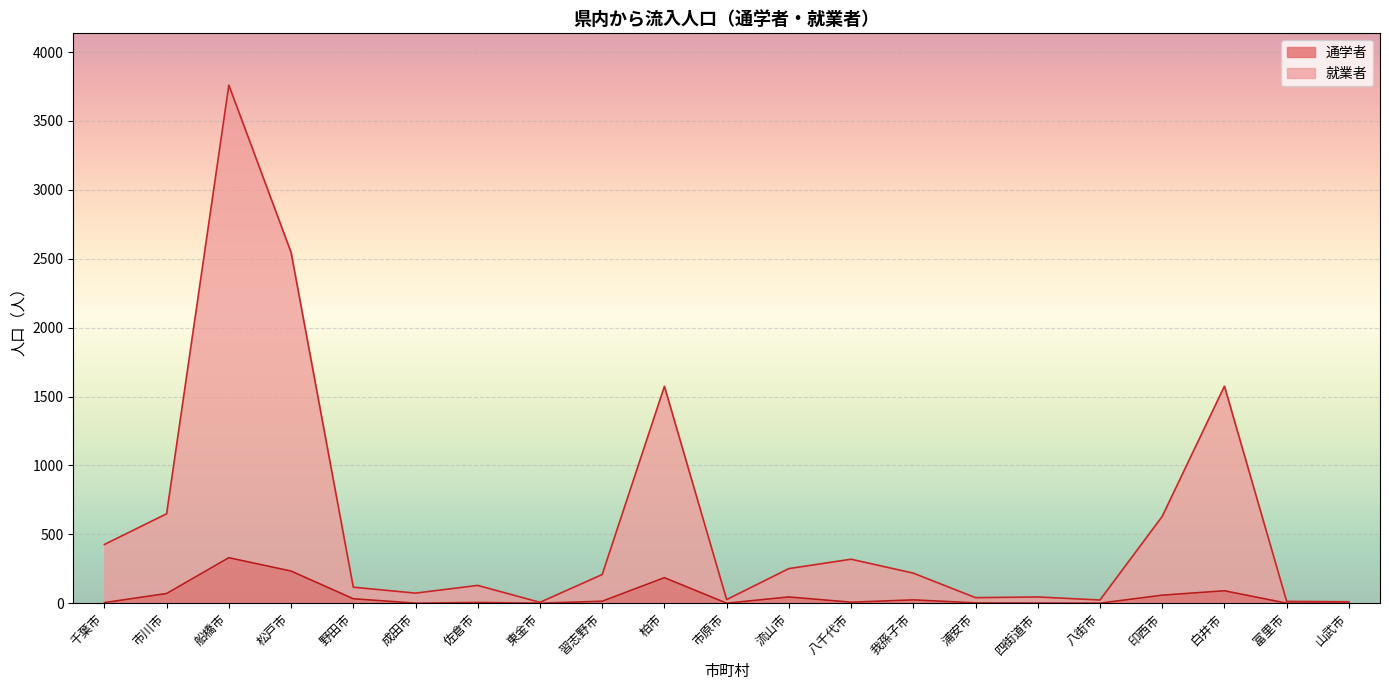

True or false: 通学者 and 就業者 intersect in this chart.

False